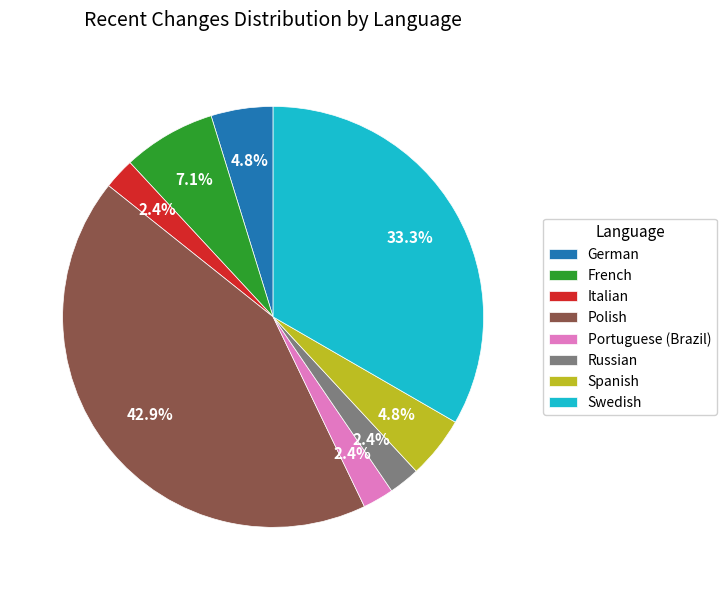

What is the ratio of the value at Polish to the value at Swedish?

1.3